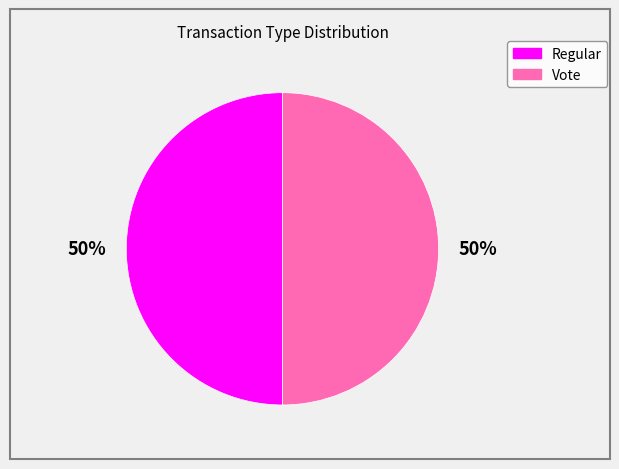

Count the number of slices in the pie.

2